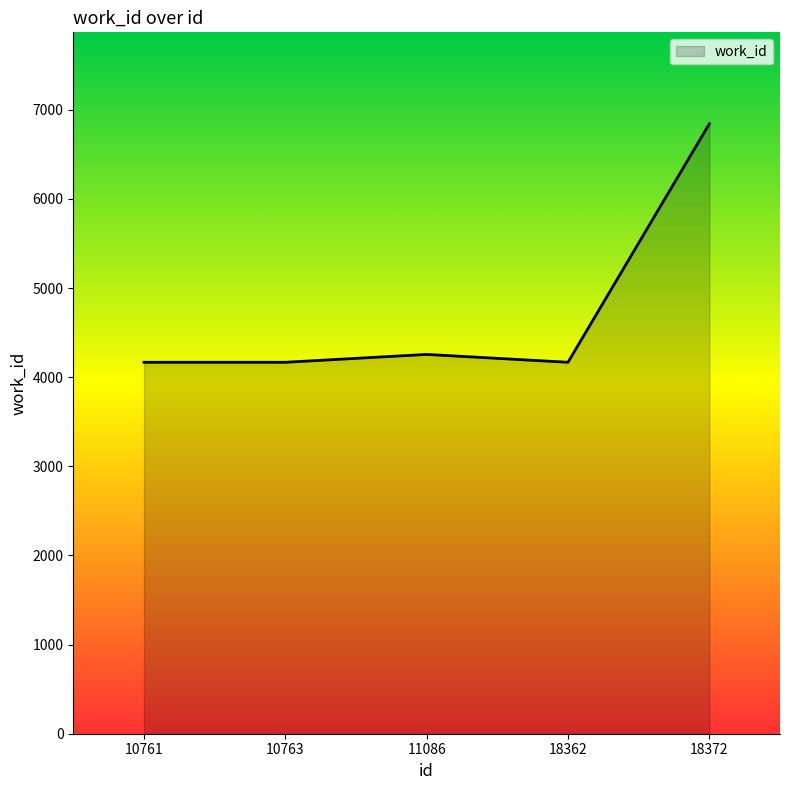

Reading left to right, transcribe all the data shown in this chart.

10761=4167	10763=4167	11086=4255	18362=4167	18372=6842